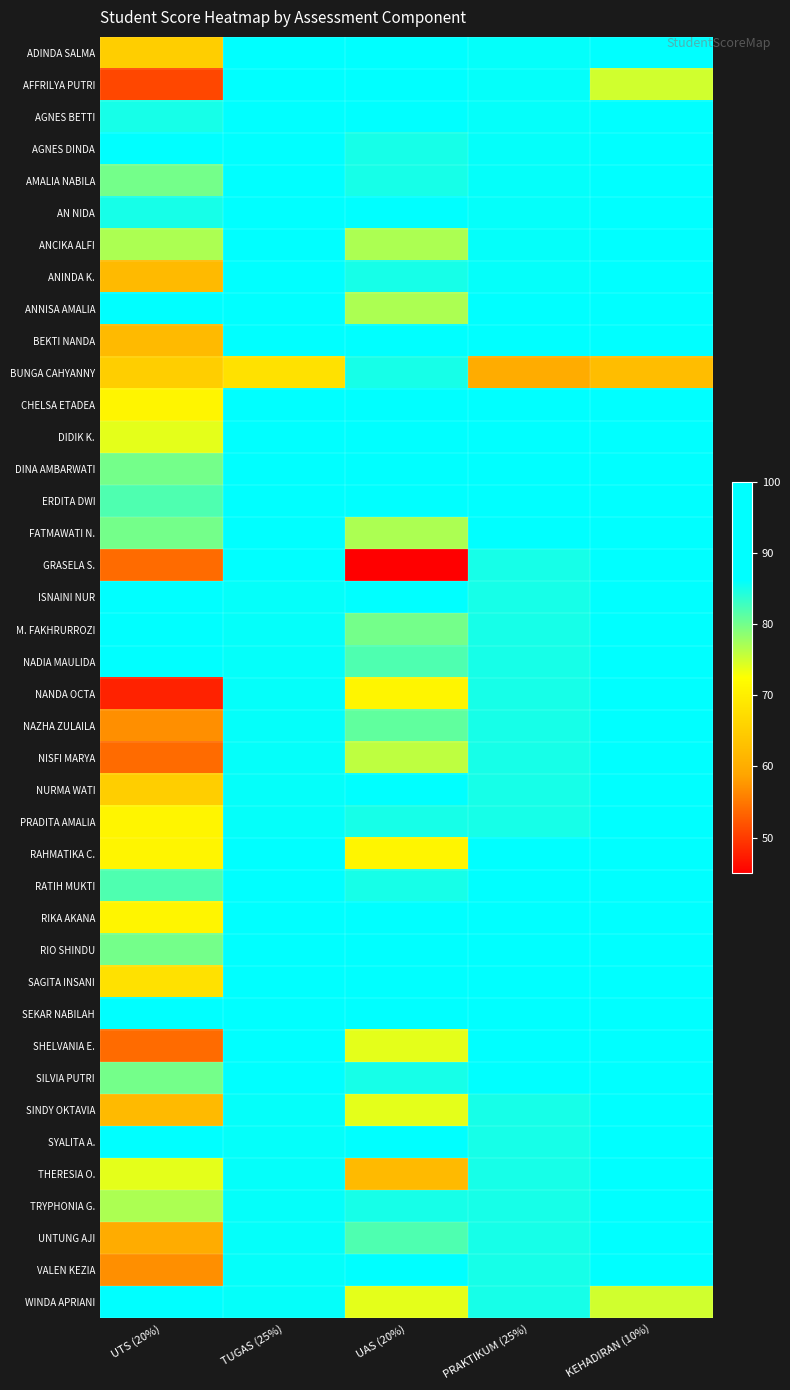

List the series in order of their peak value, lowest first.

BUNGA CAHYANNY, AMALIA NABILA, NAZHA ZULAILA, NISFI MARYA, SHELVANIA E., TRYPHONIA G., ADINDA SALMA, RIO SHINDU, VALEN KEZIA, WINDA APRIANI, AFFRILYA PUTRI, ANNISA AMALIA, DIDIK K., NADIA MAULIDA, AGNES BETTI, AGNES DINDA, AN NIDA, ANCIKA ALFI, ANINDA K., BEKTI NANDA, CHELSA ETADEA, DINA AMBARWATI, ERDITA DWI, FATMAWATI N., GRASELA S., ISNAINI NUR, M. FAKHRURROZI, NANDA OCTA, NURMA WATI, PRADITA AMALIA, RAHMATIKA C., RATIH MUKTI, RIKA AKANA, SAGITA INSANI, SEKAR NABILAH, SILVIA PUTRI, SINDY OKTAVIA, SYALITA A., THERESIA O., UNTUNG AJI